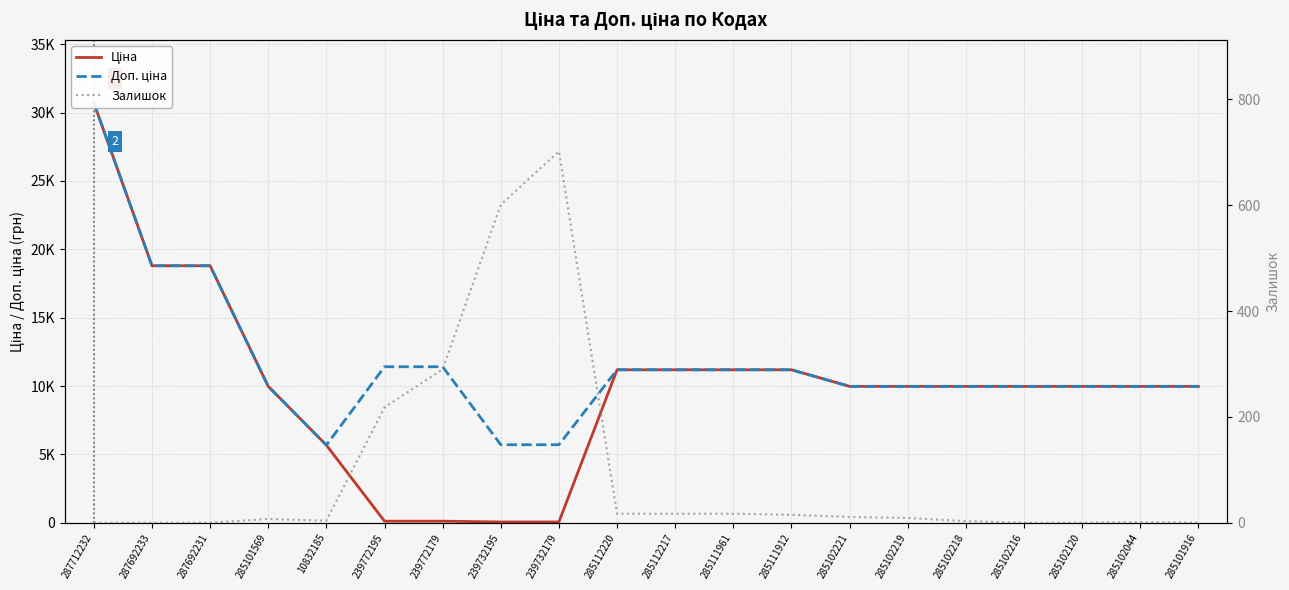

What is the label of the 6th point from the left?

239772195